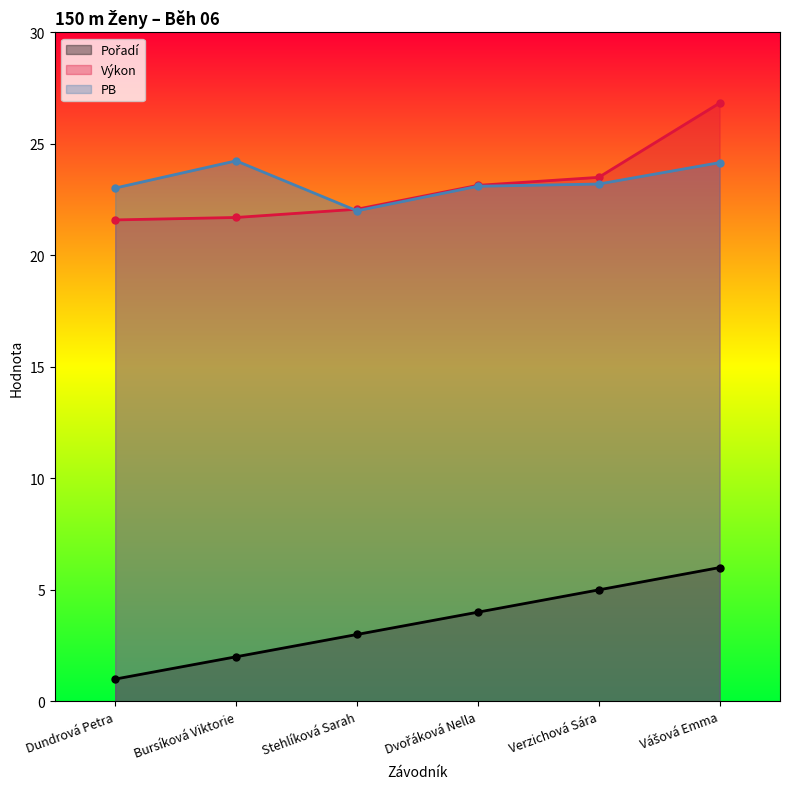

What is the difference between the maximum and minimum values in the Výkon series?

5.2